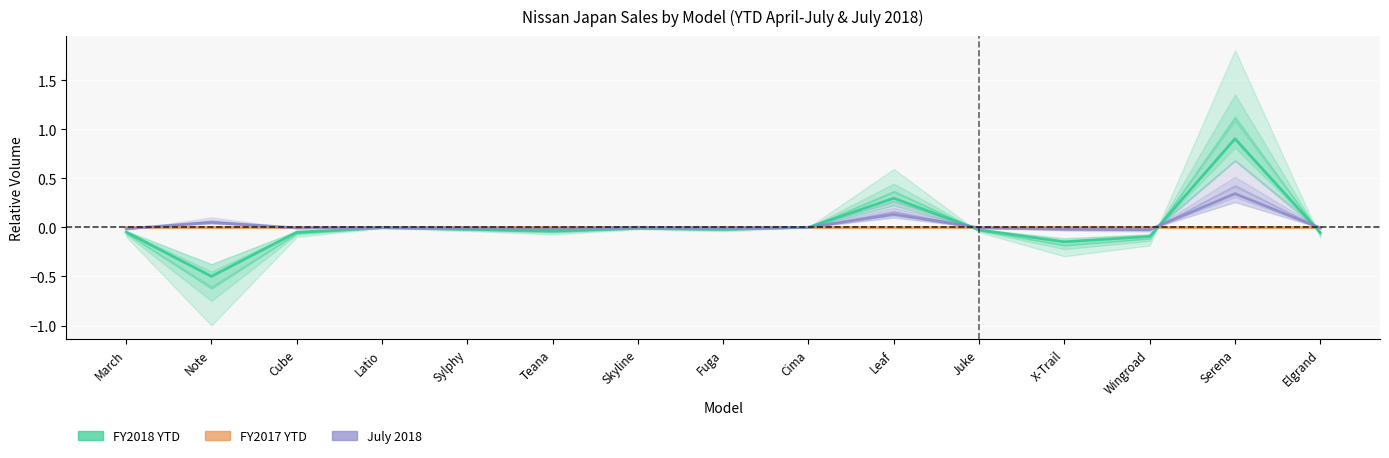

Is it true that FY2017 YTD equals 0.0 at Teana?

True